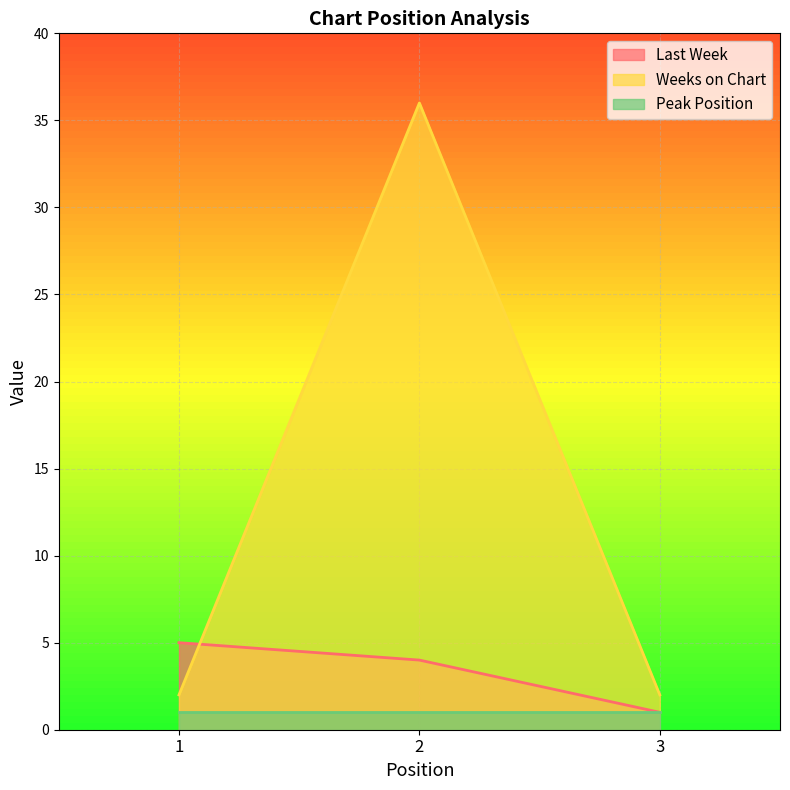

Which category has the lowest value across all series?

3